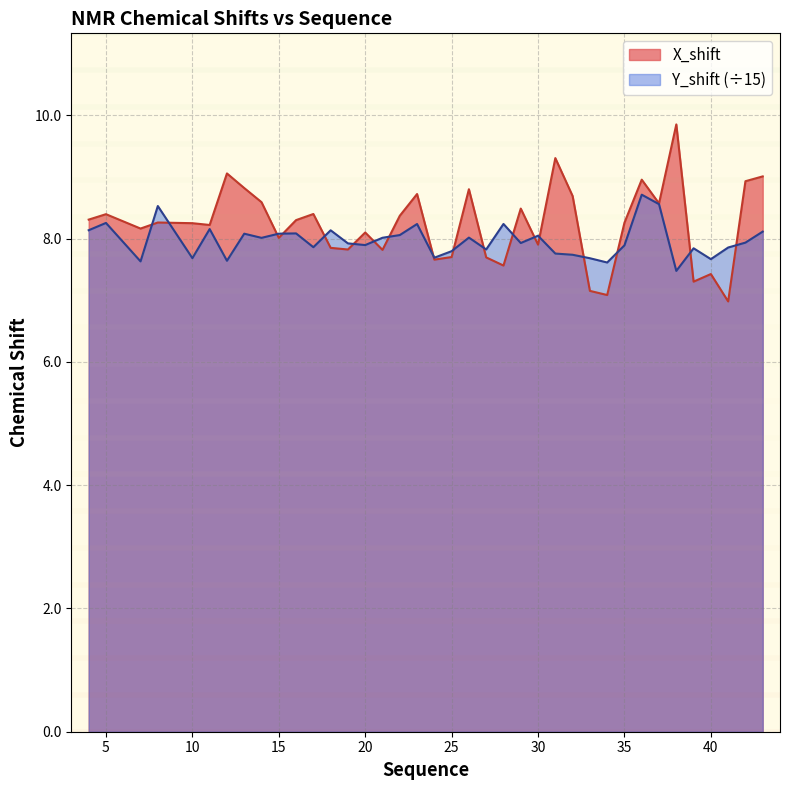

What is the minimum value shown in the chart?

7.0